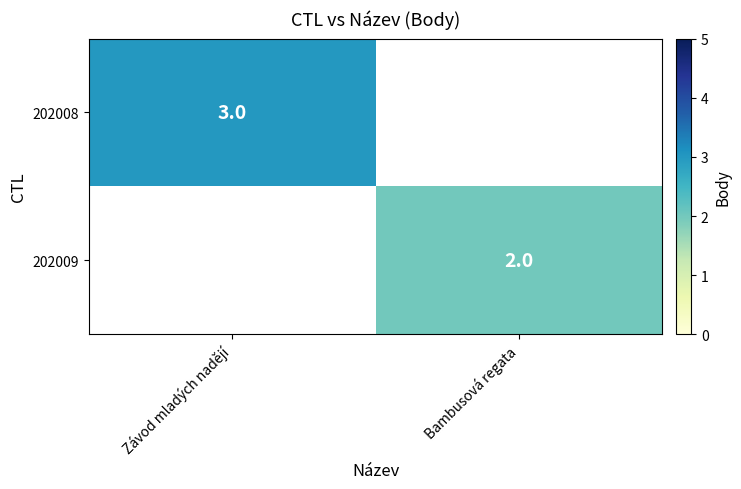

What is the maximum value shown in the chart?

3.0